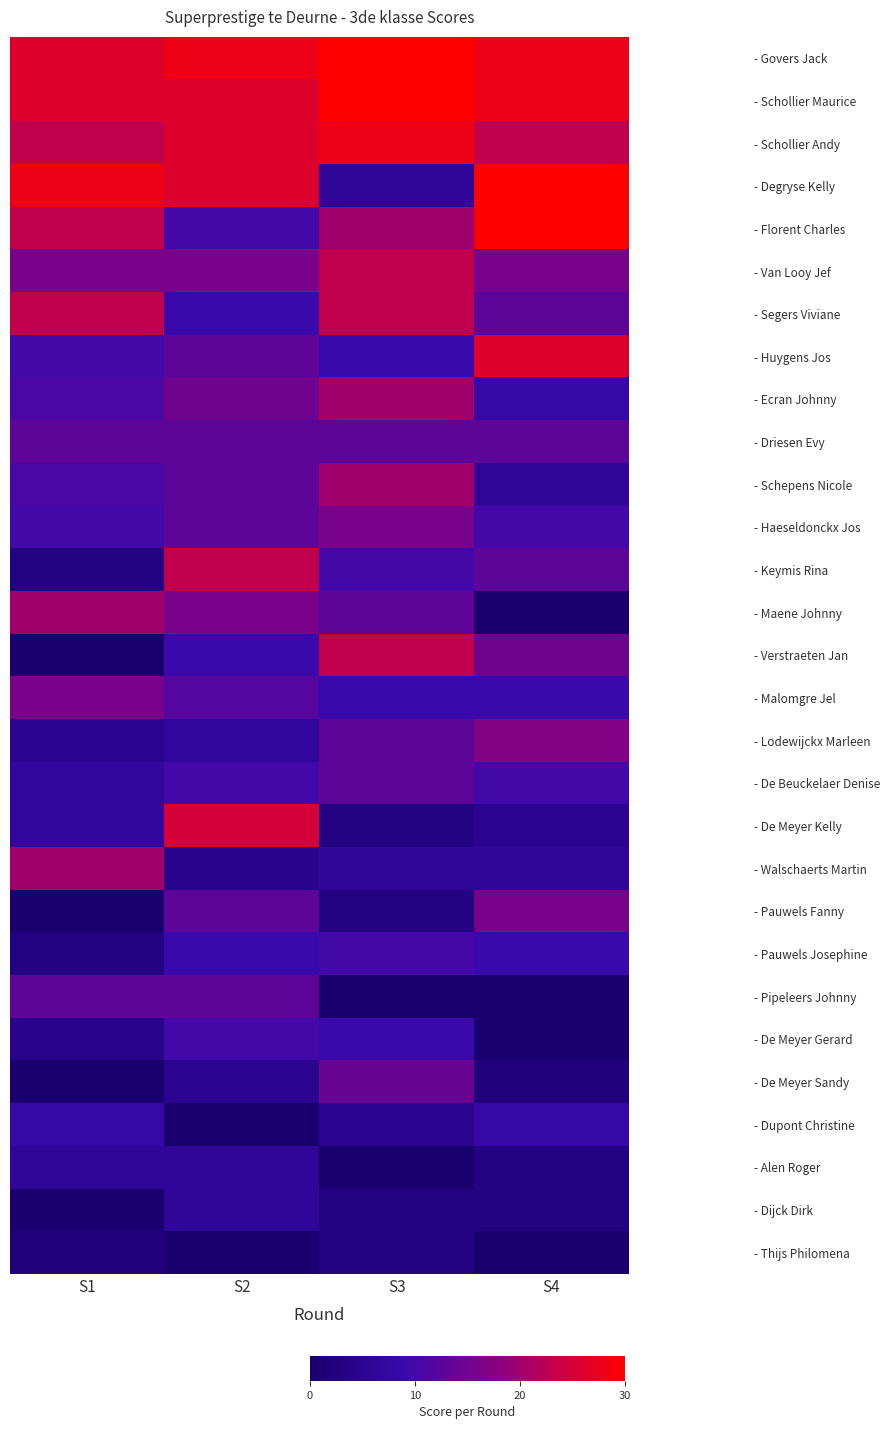

At which category does the chart reach its minimum across all series?

S4